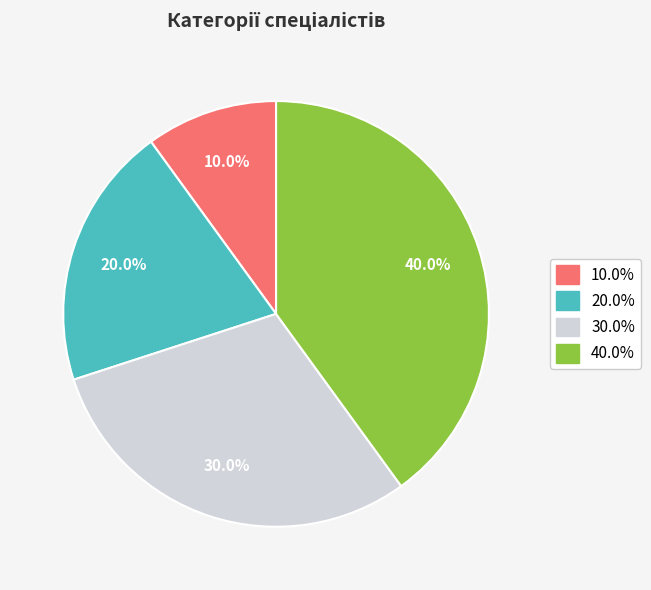

Is there any slice that represents more than half of the pie?

No